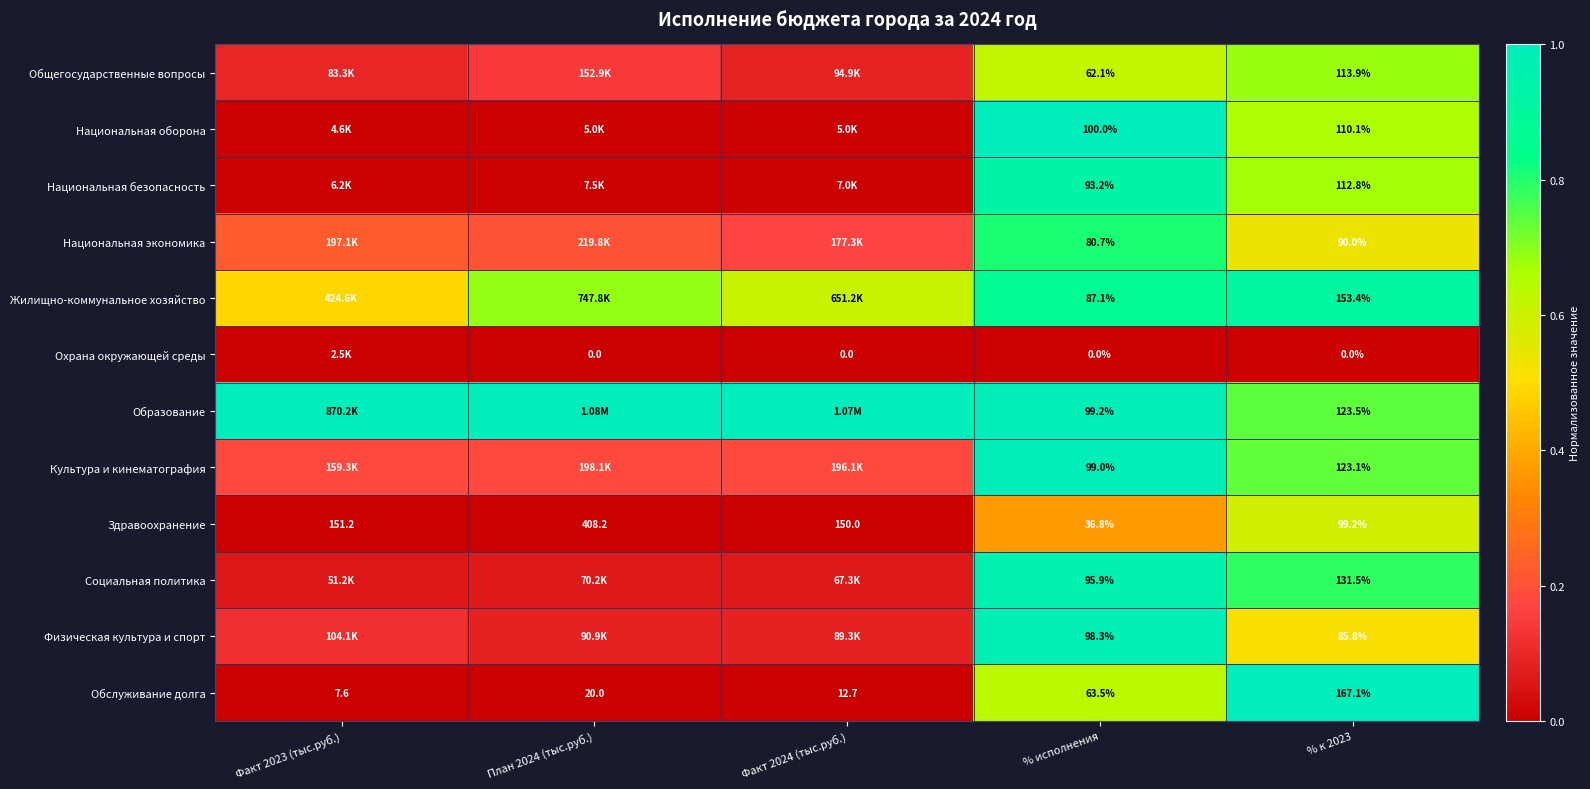

Rank the series at % исполнения from highest to lowest value.

Национальная оборона, Образование, Культура и кинематография, Физическая культура и спорт, Социальная политика, Национальная безопасность, Жилищно-коммунальное хозяйство, Национальная экономика, Обслуживание долга, Общегосударственные вопросы, Здравоохранение, Охрана окружающей среды